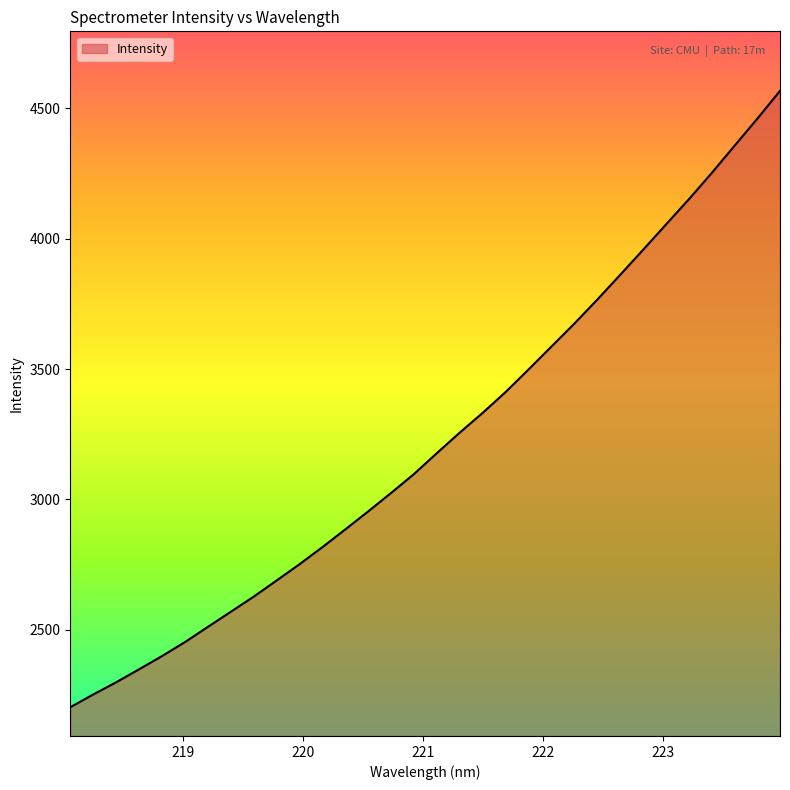

How many values exceed 3177?

16